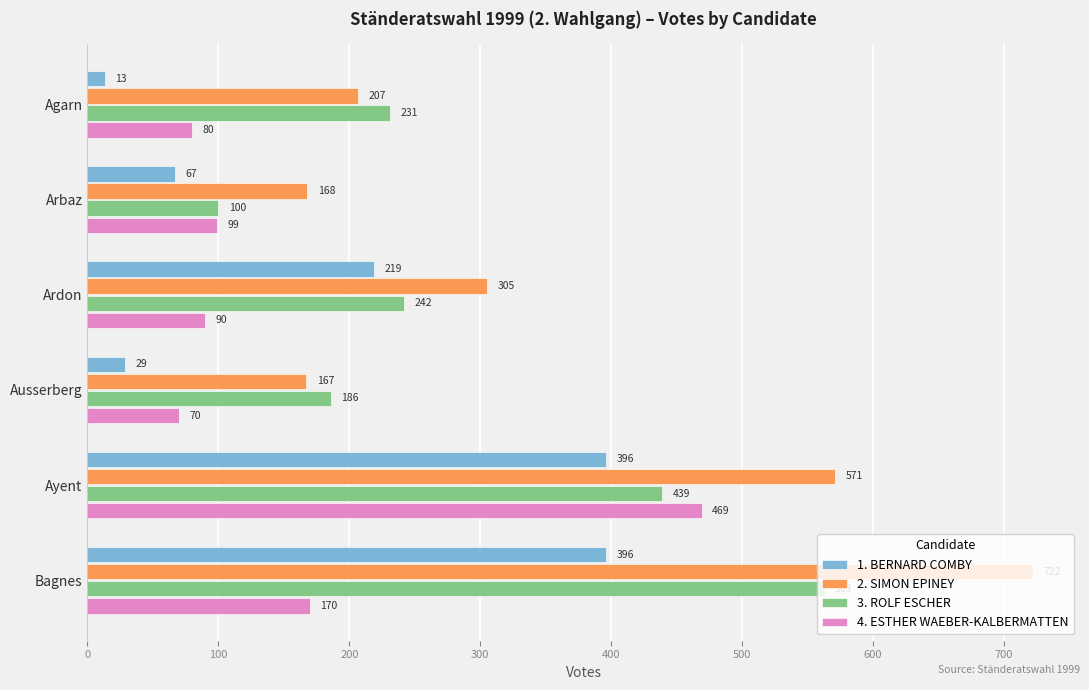

At which category is the sum across all series the highest?

Ayent